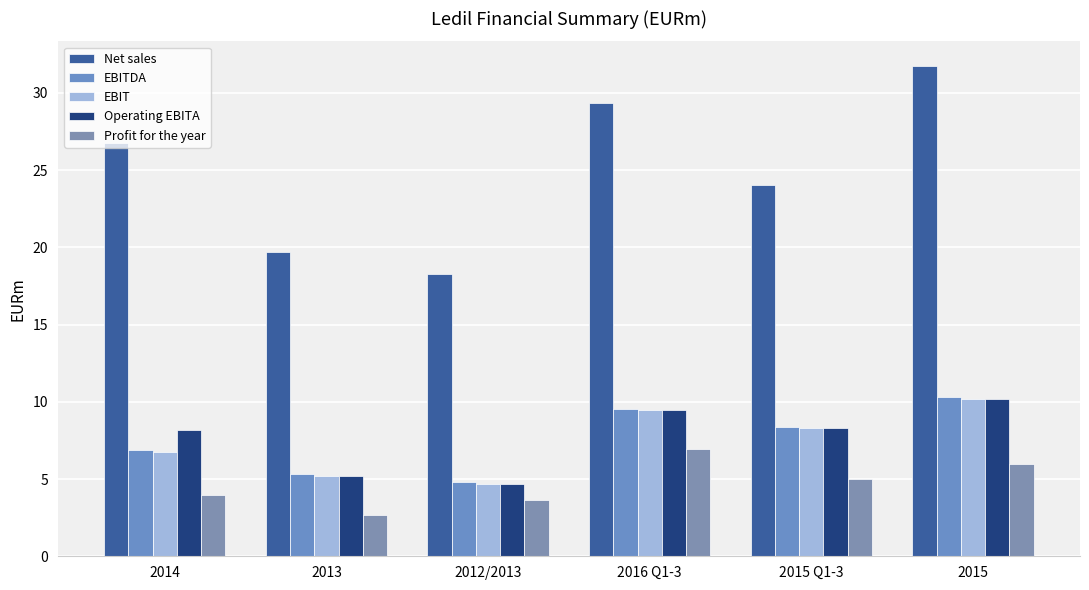

Which category has the lowest value across all series?

2013